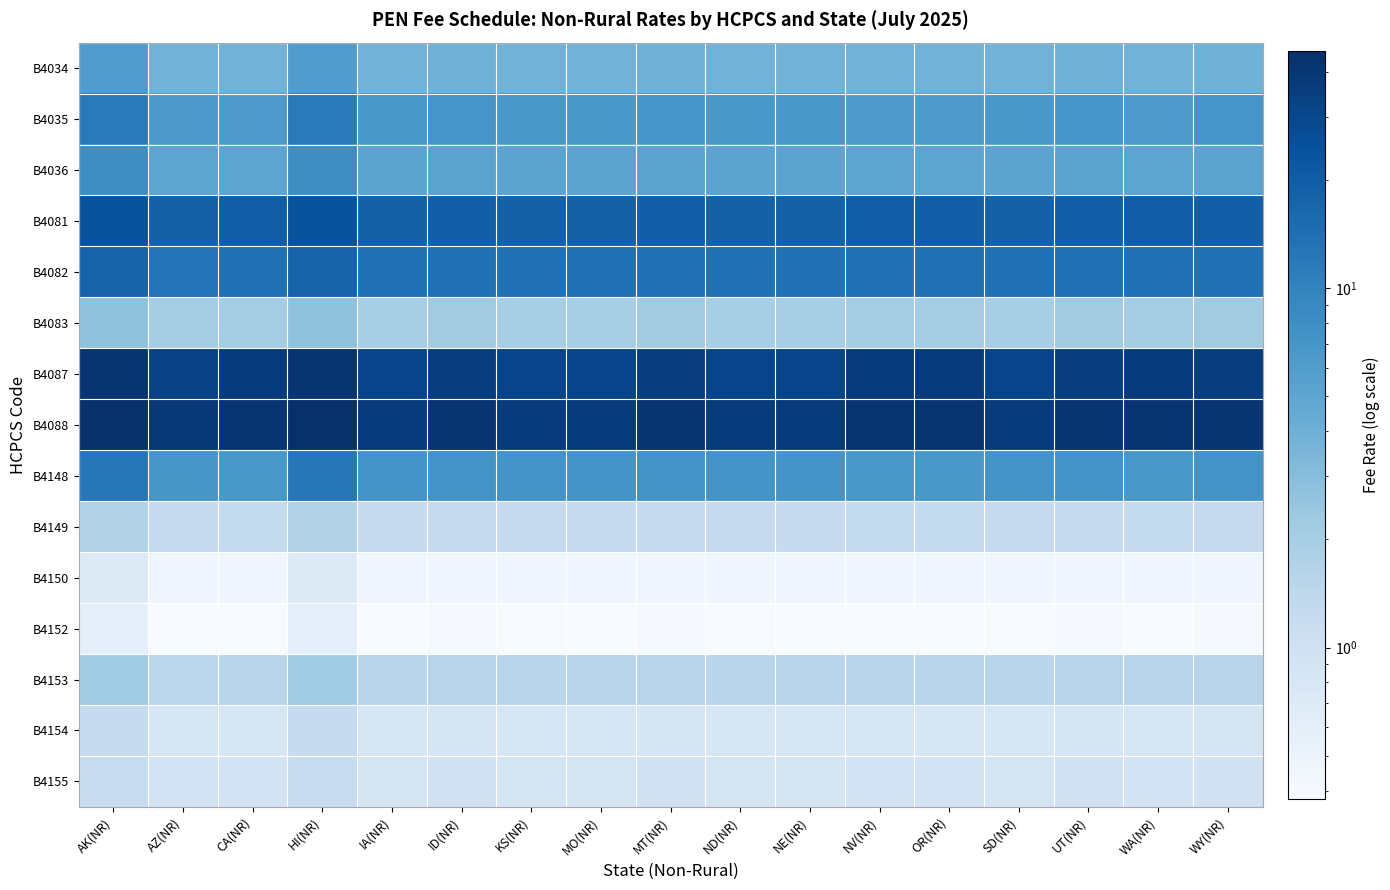

How many categories are shown in the chart?

17